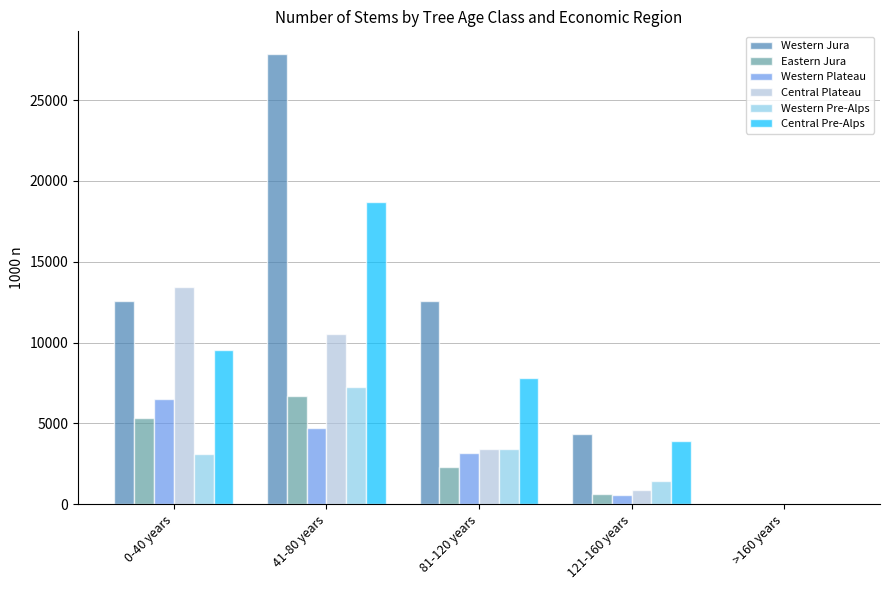

At which label does Western Plateau reach its peak?

0-40 years